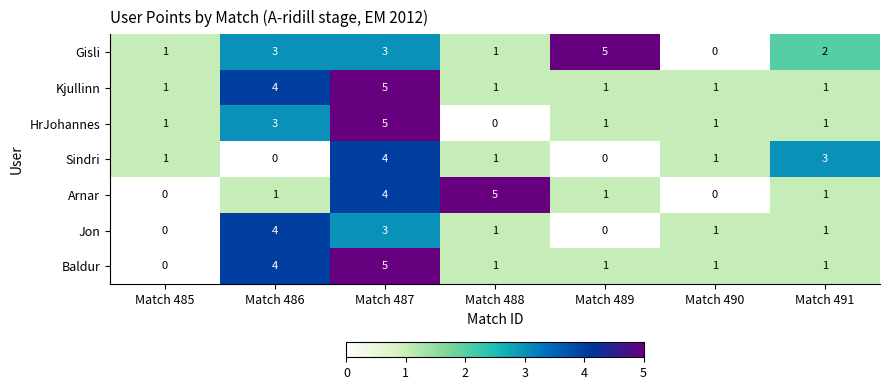

What is the sum of all HrJohannes values?

12